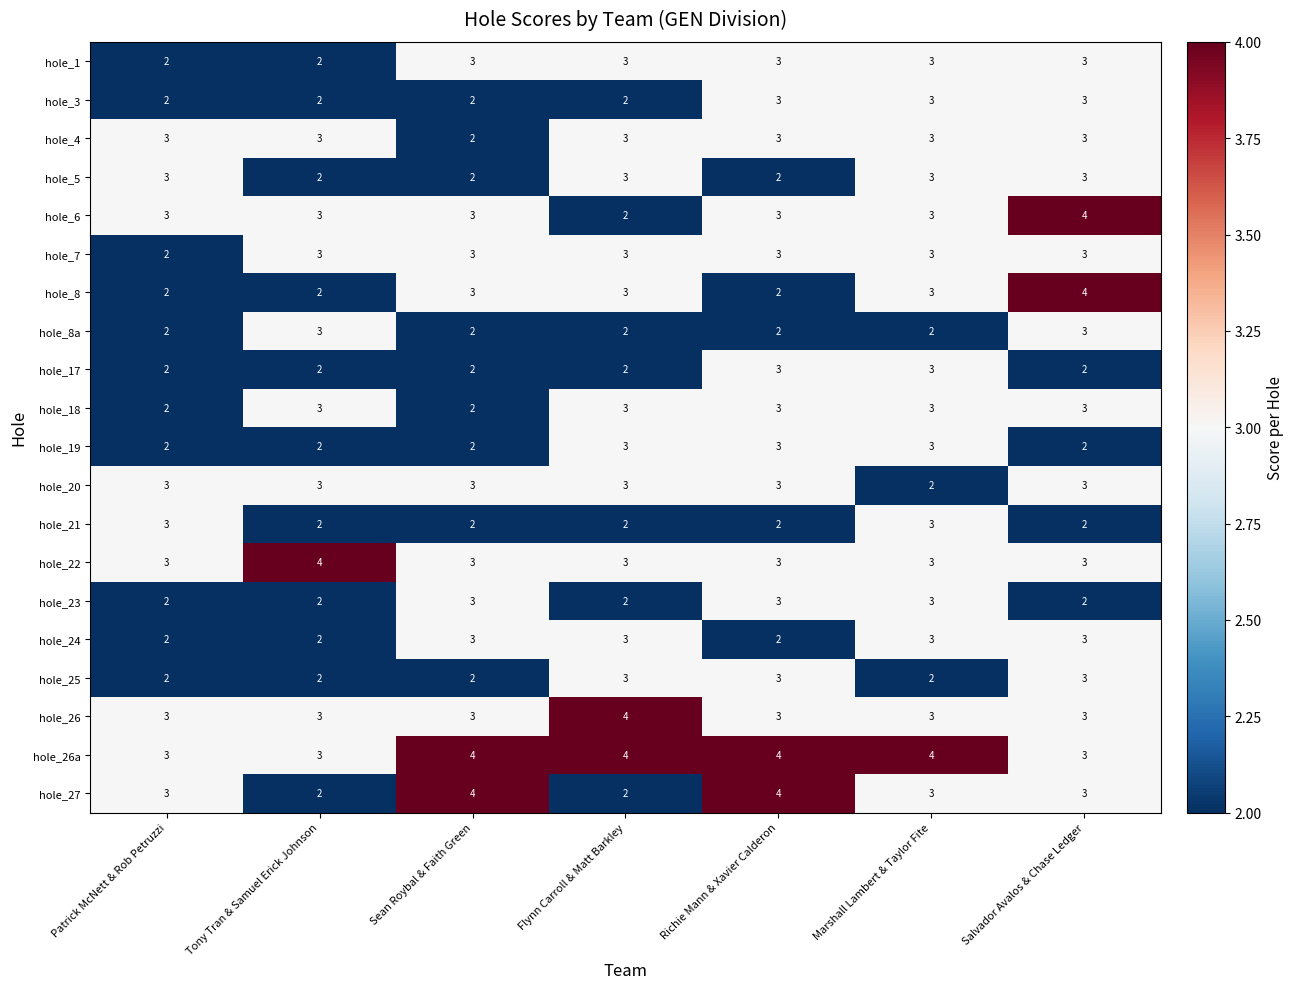

At how many categories does at least one series exceed 2?

7